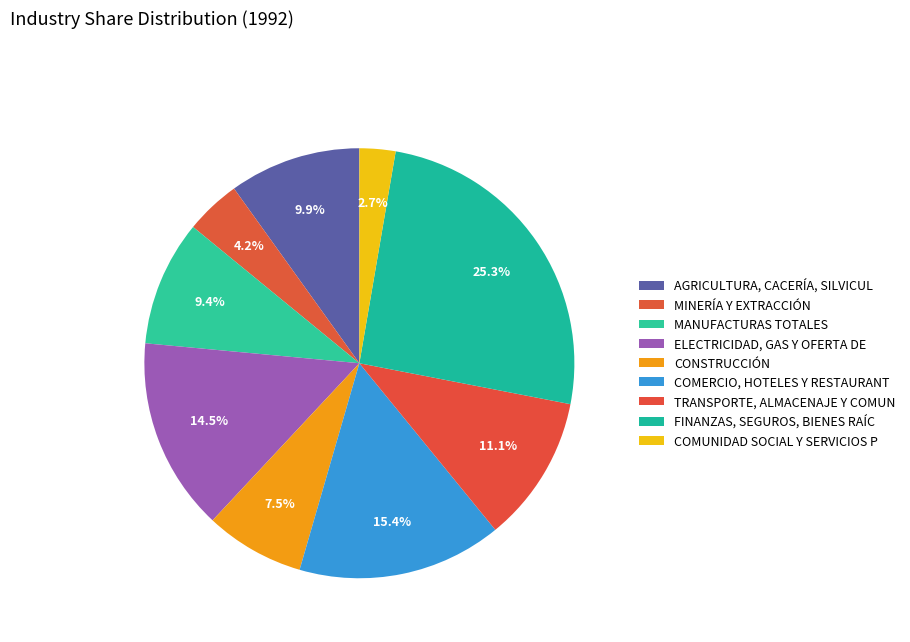

How many segments does this pie chart have?

9